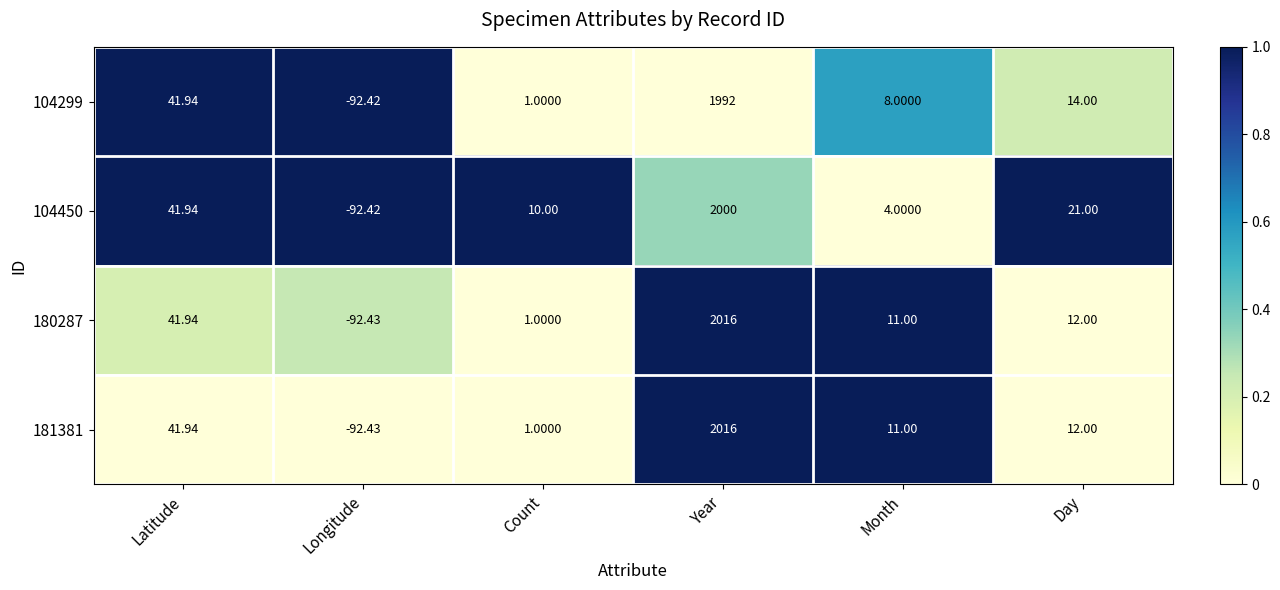

How many series are shown in this chart?

4